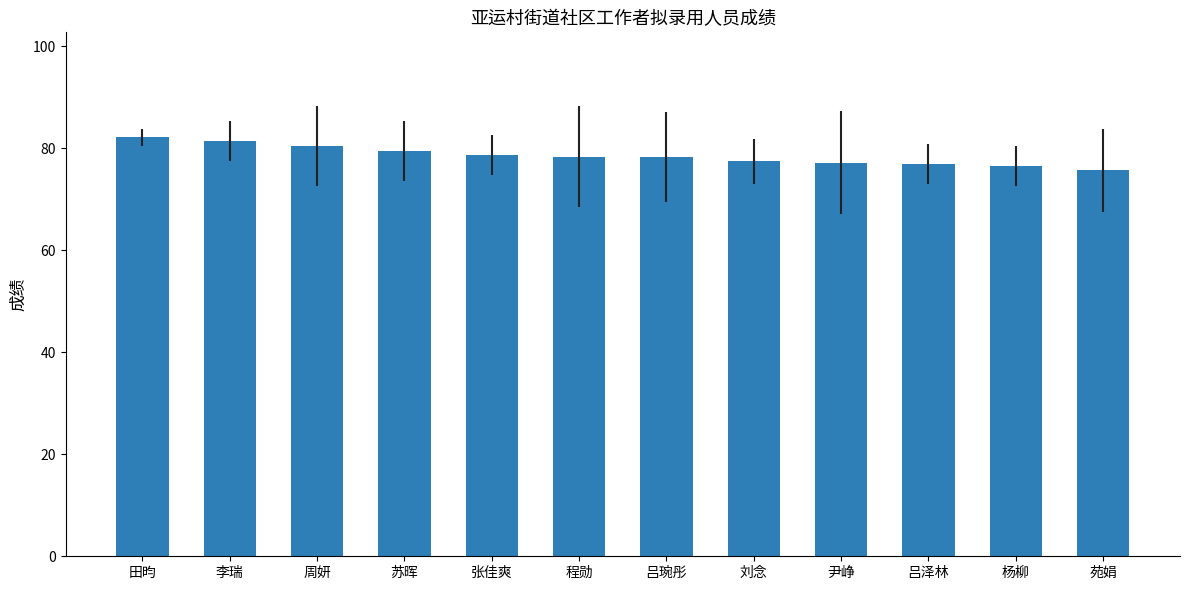

Read the value at 苑娟.

75.7